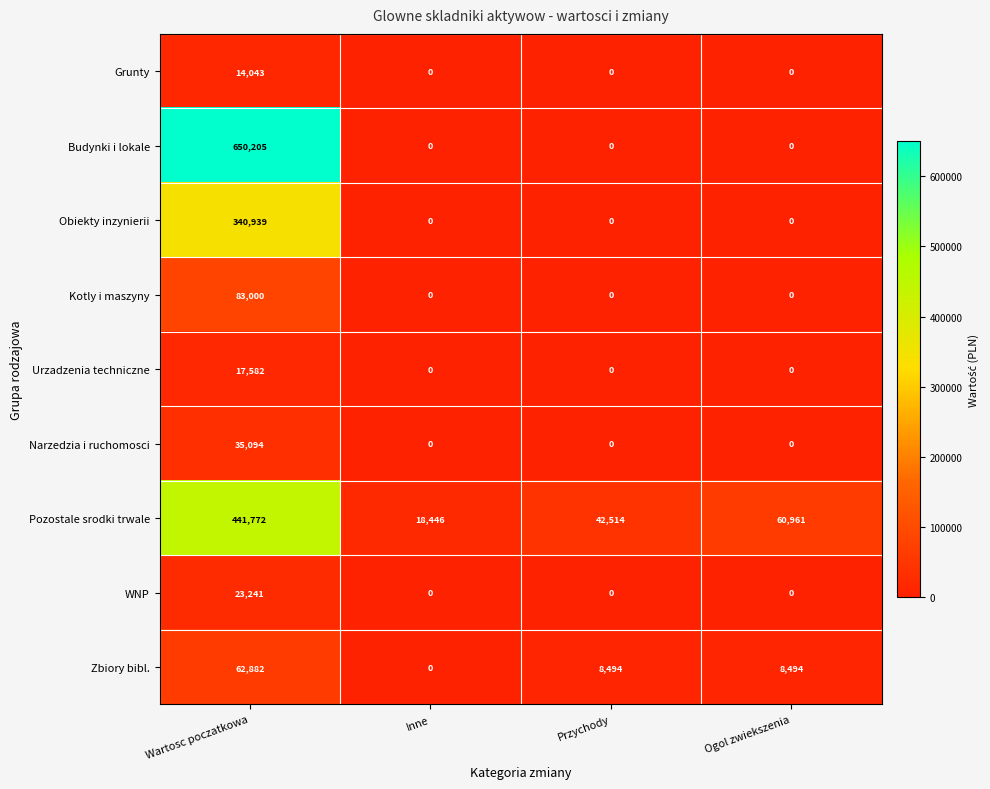

True or false: Obiekty inzynierii has a value of 0 at Inne.

True